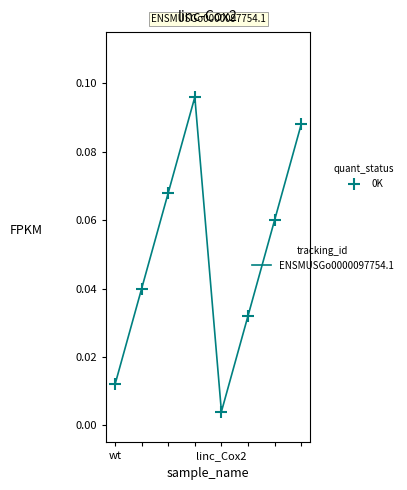

True or false: there are more than 1 points higher than both neighbors.

False